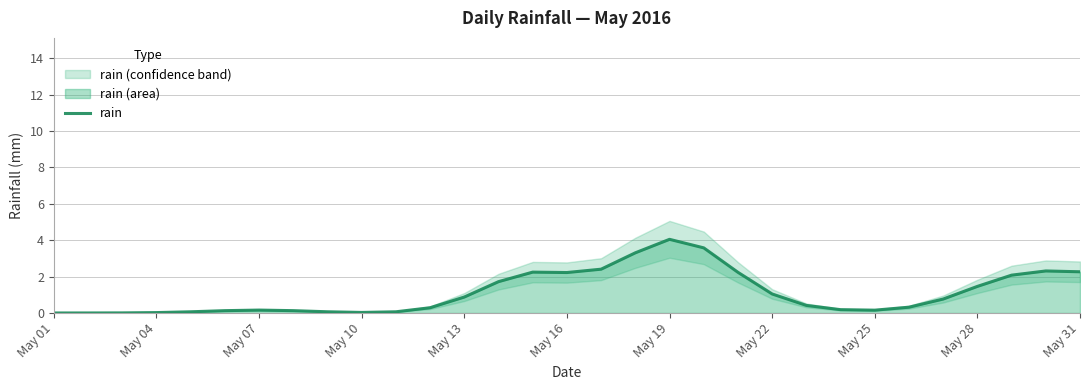

Is it true that rain equals 0.0 at May 04?

True